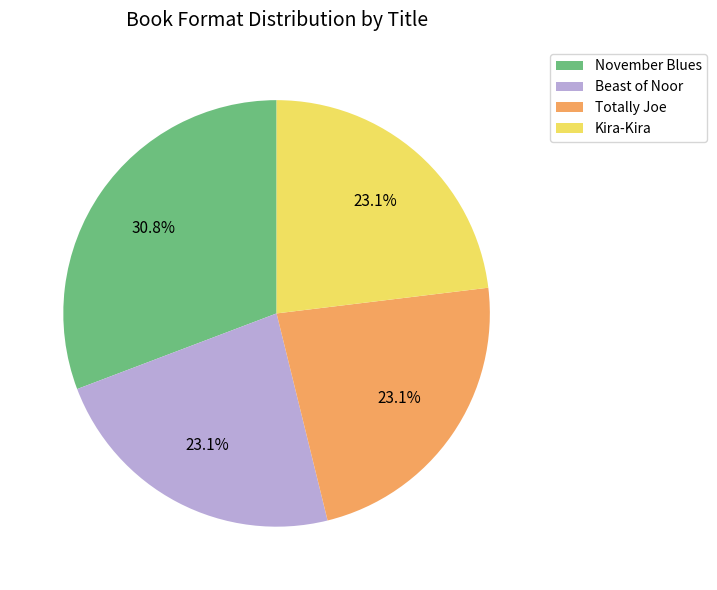

Does November Blues account for over 50% of the chart?

No